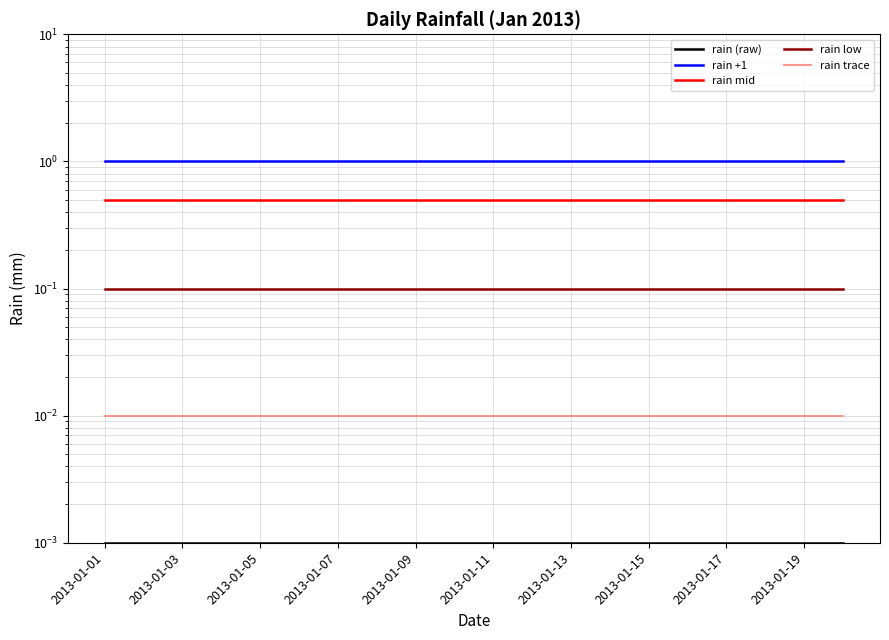

Reading left to right, transcribe all the data shown in this chart.

rain (raw): 0.0	0.0	0.0	0.0	0.0	0.0	0.0	0.0	0.0	0.0	0.0	0.0	0.0	0.0	0.0	0.0	0.0	0.0	0.0	0.0
rain +1: 1.0	1.0	1.0	1.0	1.0	1.0	1.0	1.0	1.0	1.0	1.0	1.0	1.0	1.0	1.0	1.0	1.0	1.0	1.0	1.0
rain mid: 0.5	0.5	0.5	0.5	0.5	0.5	0.5	0.5	0.5	0.5	0.5	0.5	0.5	0.5	0.5	0.5	0.5	0.5	0.5	0.5
rain low: 0.1	0.1	0.1	0.1	0.1	0.1	0.1	0.1	0.1	0.1	0.1	0.1	0.1	0.1	0.1	0.1	0.1	0.1	0.1	0.1
rain trace: 0.0	0.0	0.0	0.0	0.0	0.0	0.0	0.0	0.0	0.0	0.0	0.0	0.0	0.0	0.0	0.0	0.0	0.0	0.0	0.0